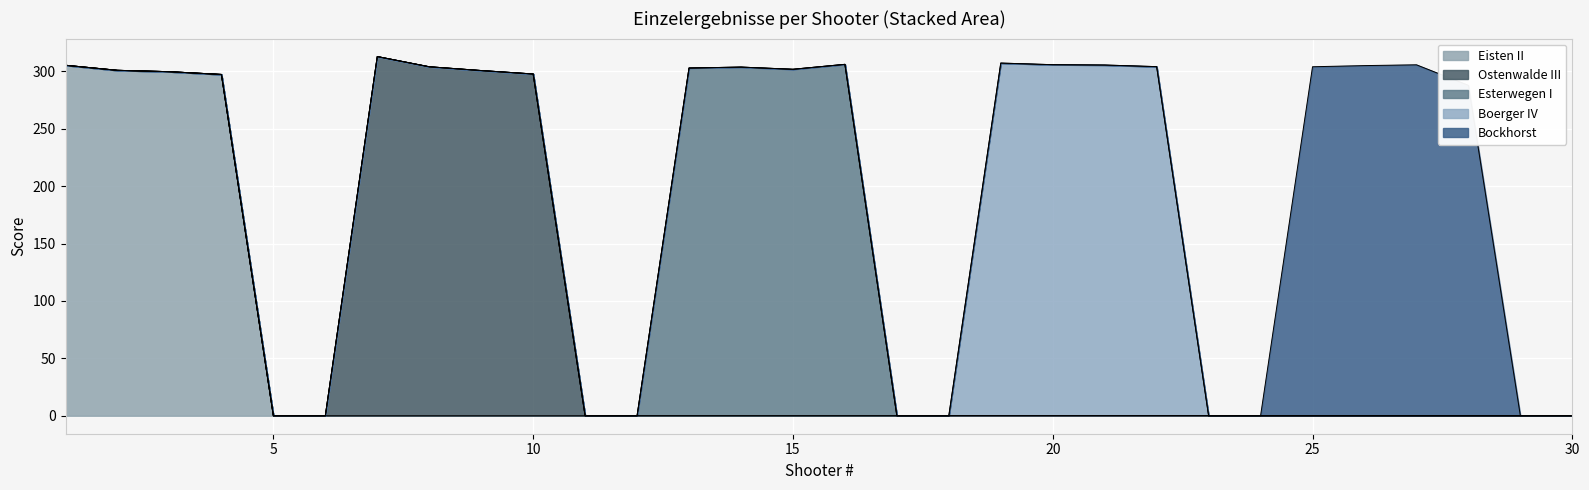

Which series has the largest total across all categories?

Boerger IV